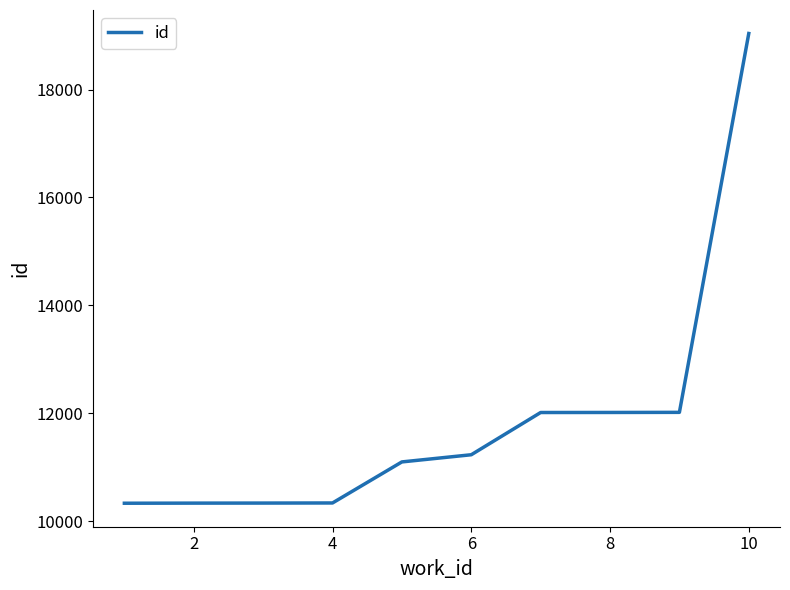

Is this an area chart (filled region under the line)?

No